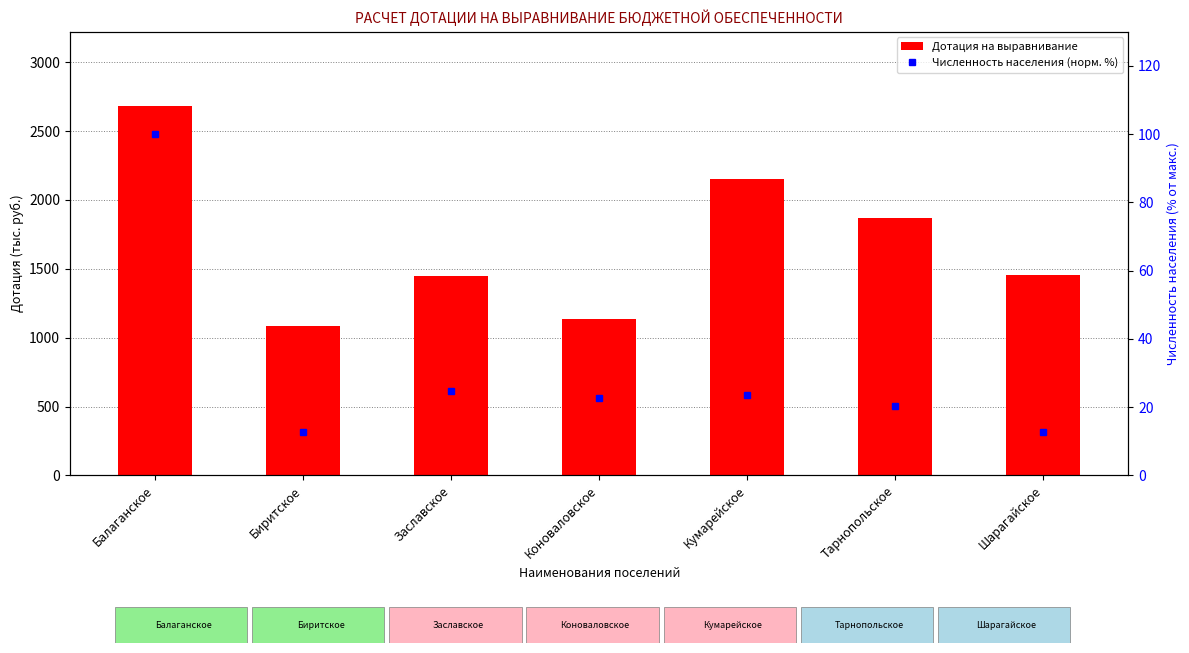

Count the number of data series in this chart.

2